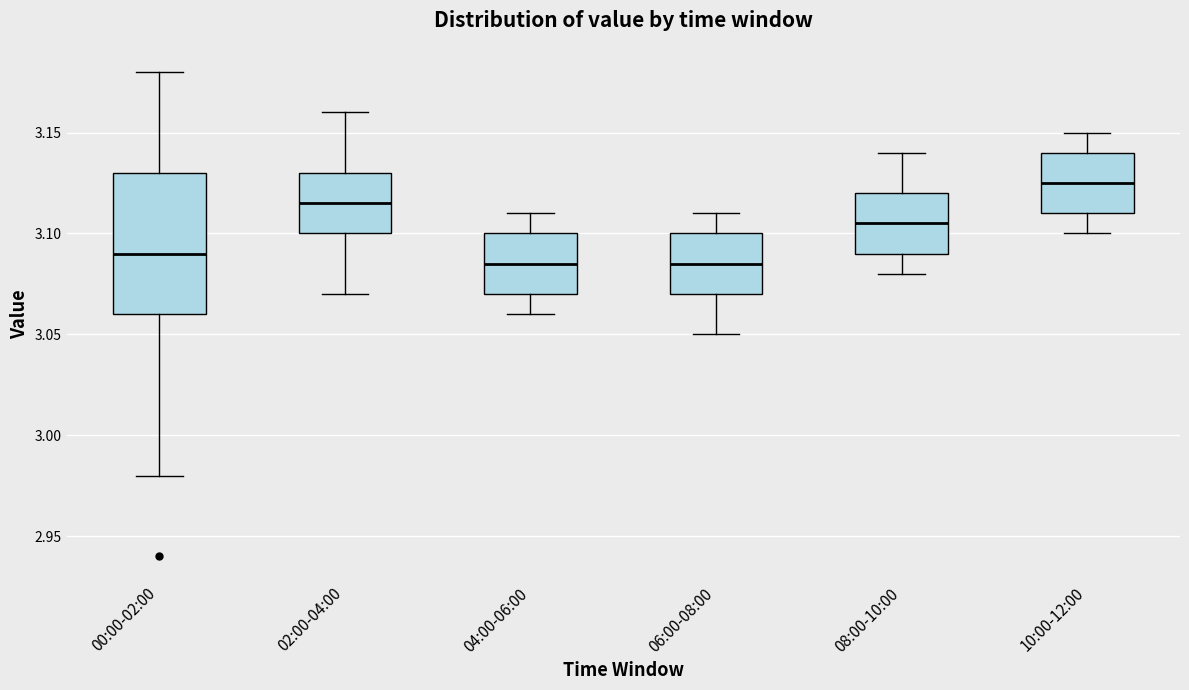

Where is the upper edge of the box for 06:00-08:00 on the y-axis? The values are not printed on the chart, so give them approximately, as read against the axis.

3.100